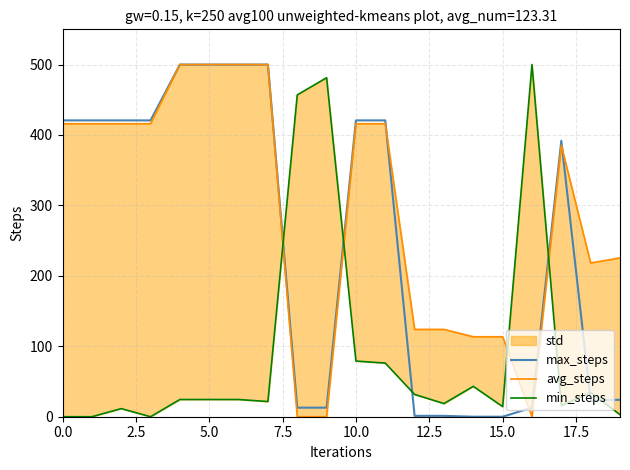

At how many categories does at least one series exceed 239?

14